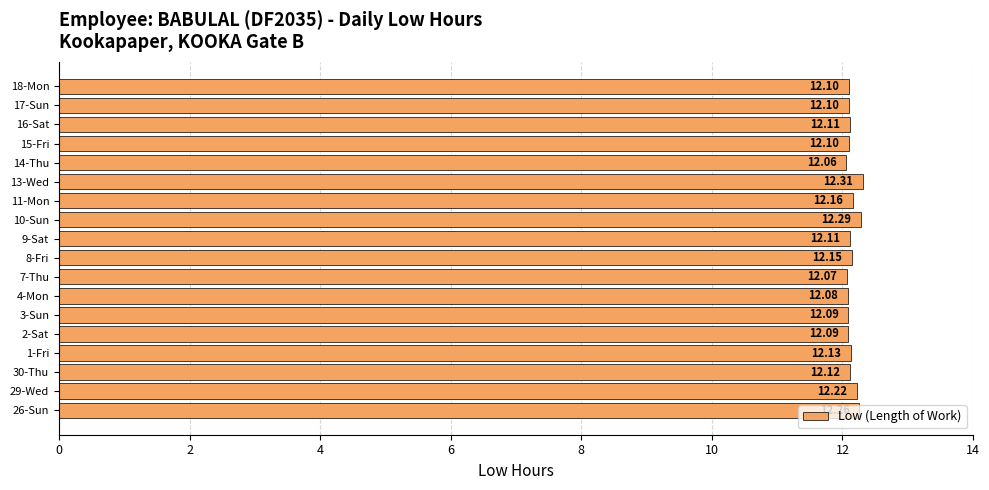

Count the values in the range 12 to 13.

18